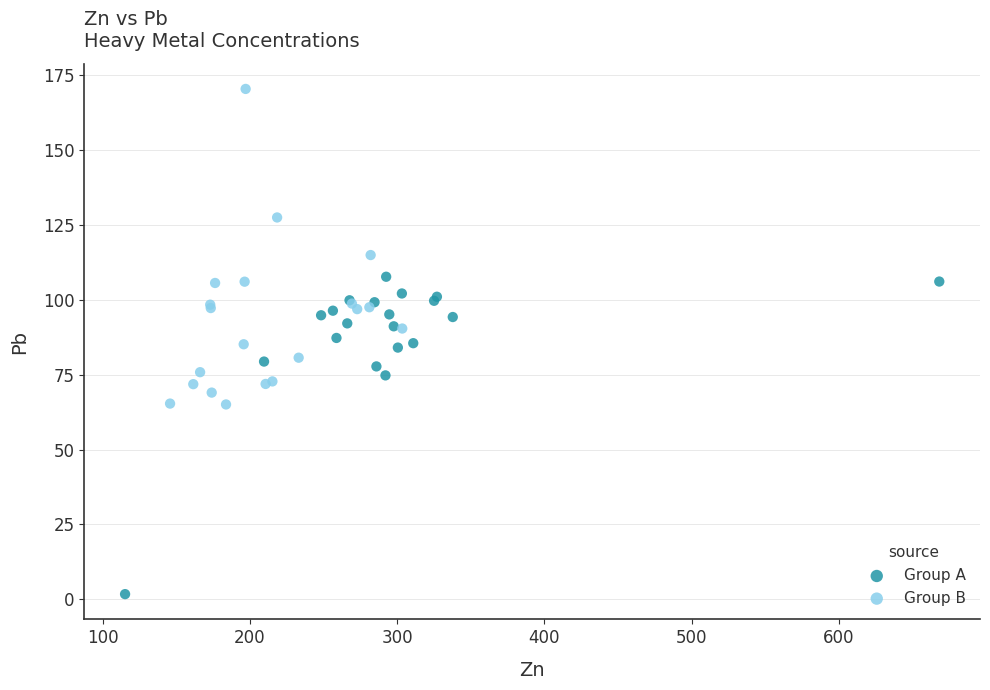

Which series reaches the maximum Y coordinate?

Group B